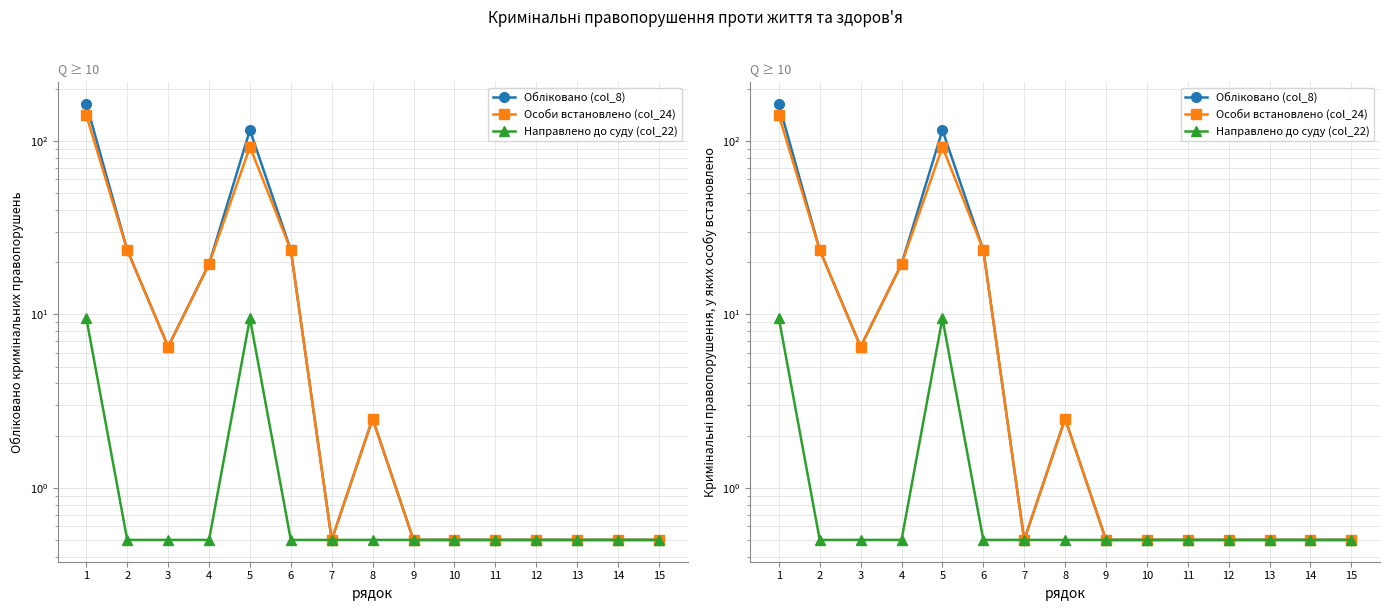

The Особи встановлено (col_24) series shows 1.6 at 3. True or false?

False